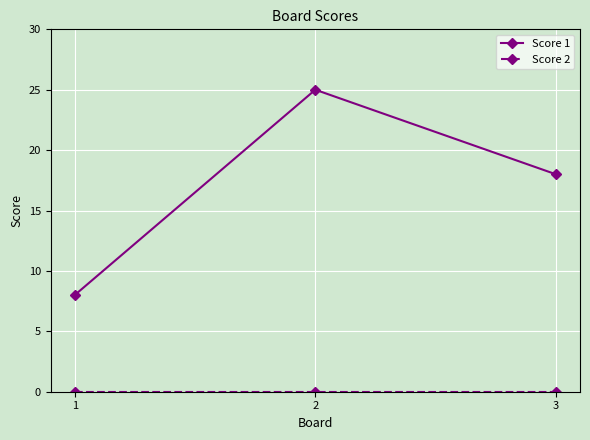

Which series has the largest total across all categories?

Score 1